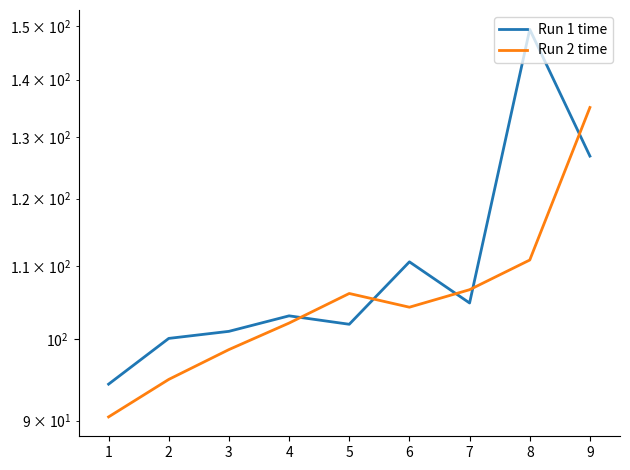

List the series in order of their overall mean, lowest first.

Run 2 time, Run 1 time